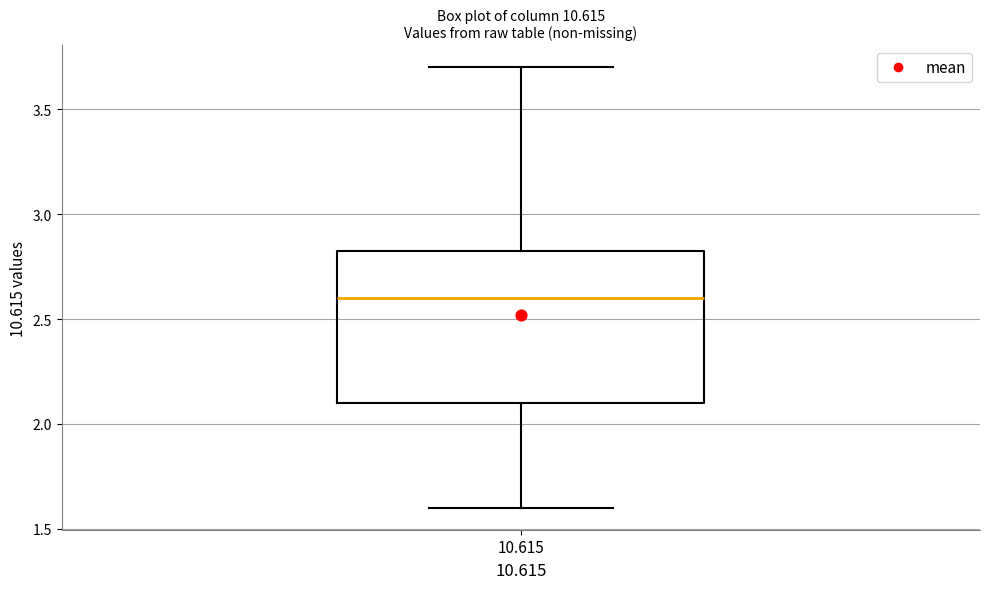

Read this box plot against the y-axis: the position of the median line, the range covered by the box, and the ends of both whiskers. The values are not printed on the chart, so give them approximately, as read against the axis.

median 2.60, box 2.10 to 2.85, whiskers 1.60 to 3.70